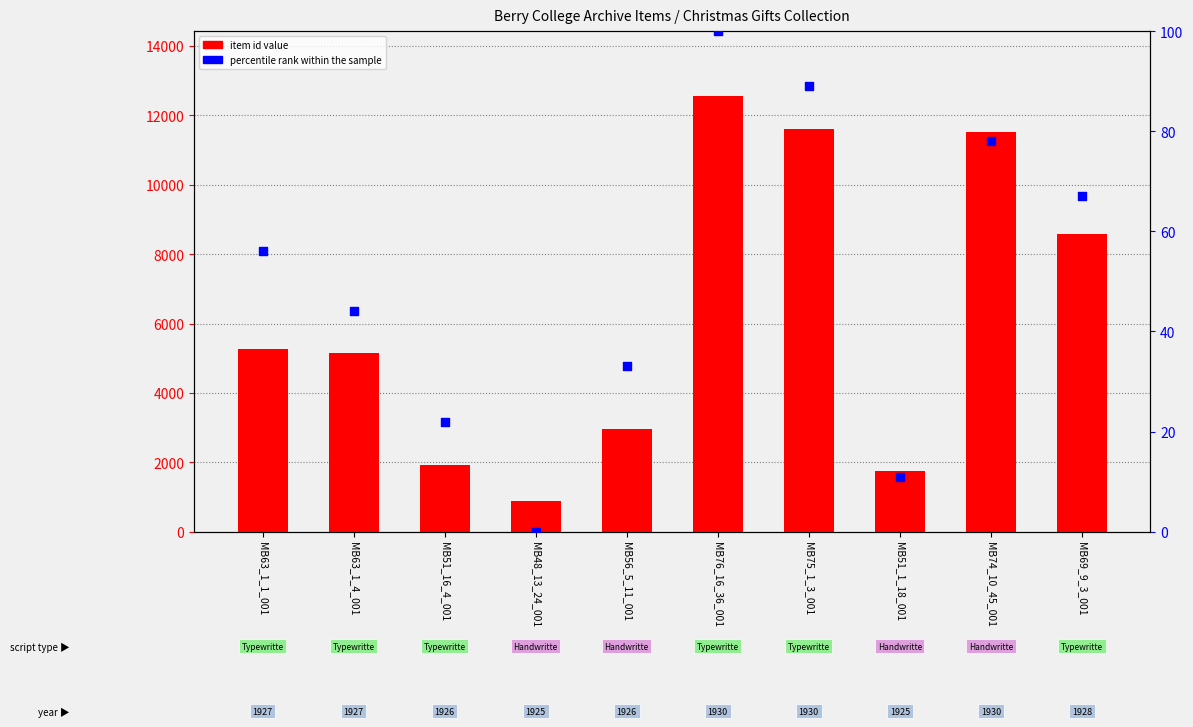

Which series has the largest total across all categories?

item id value